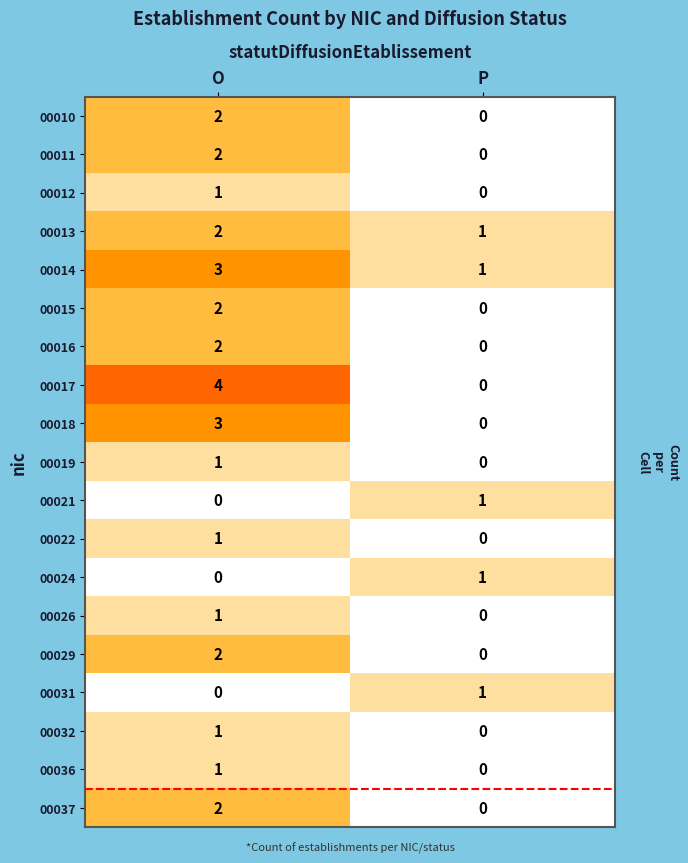

The 00016 series shows 1 at P. True or false?

False